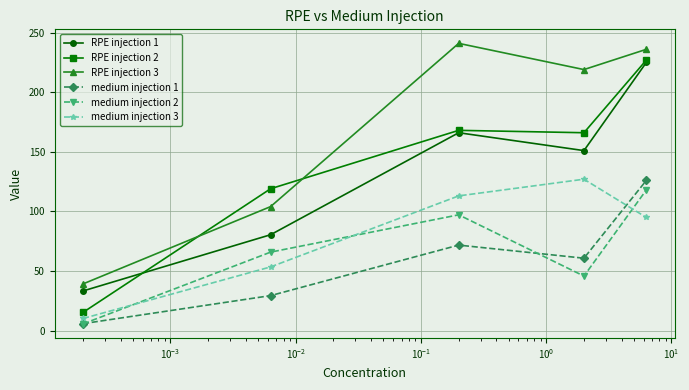

Which series has the largest total across all categories?

RPE injection 3